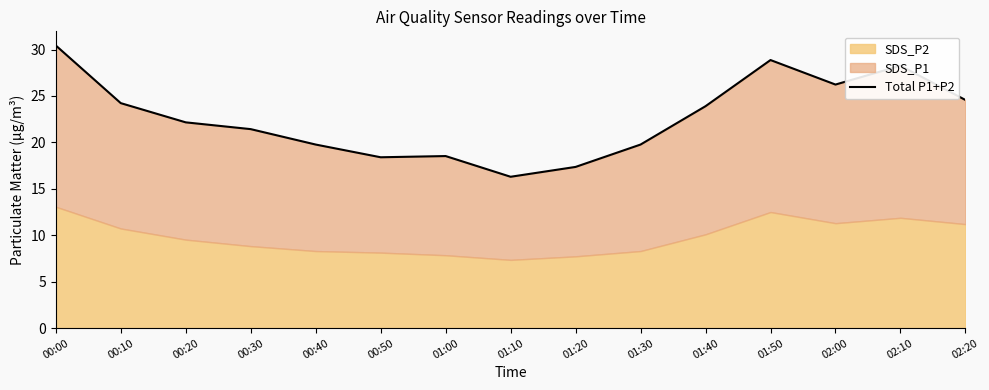

Does the chart have visible grid lines?

No